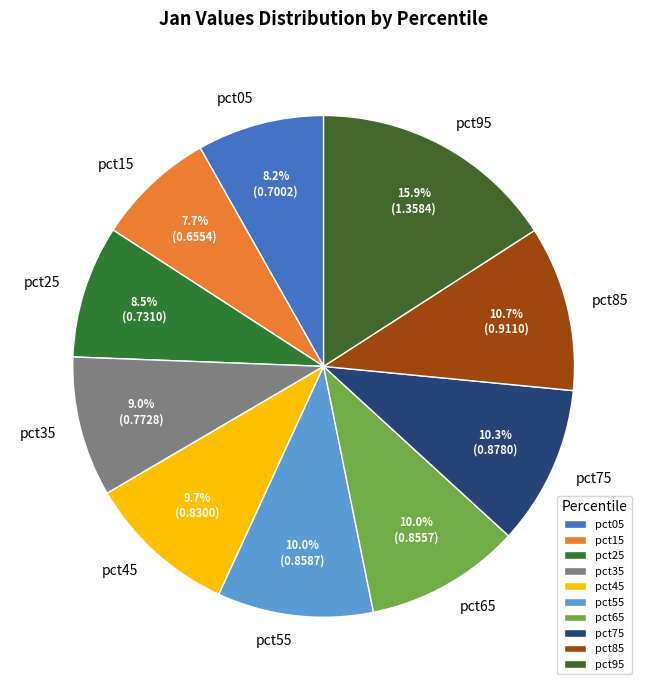

Which category has the smallest portion of the pie?

pct15